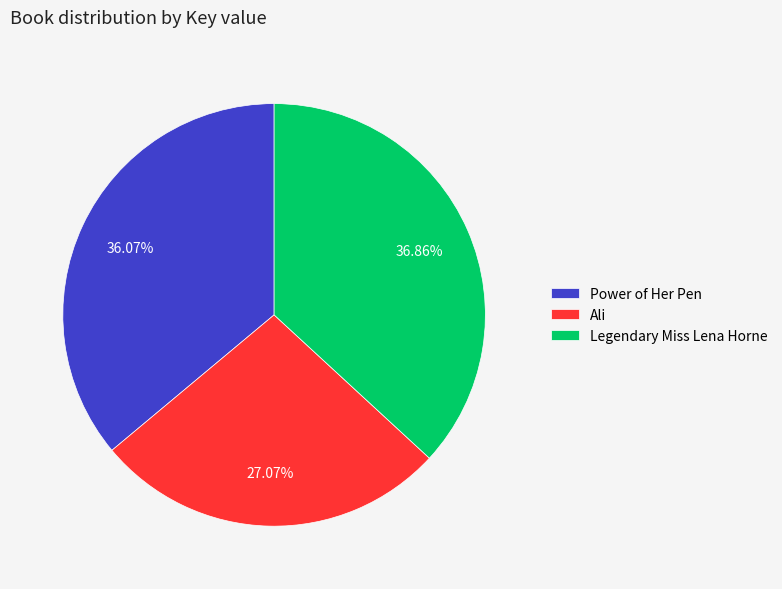

To the nearest percent, what is the combined percentage of Ali and Power of Her Pen?

63%